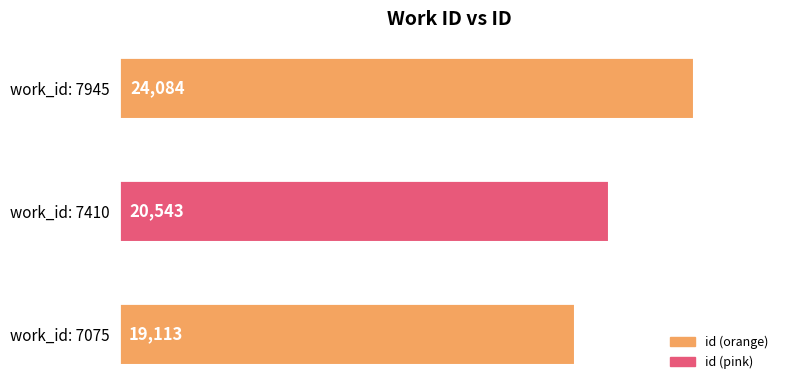

How many bars are there in total?

3